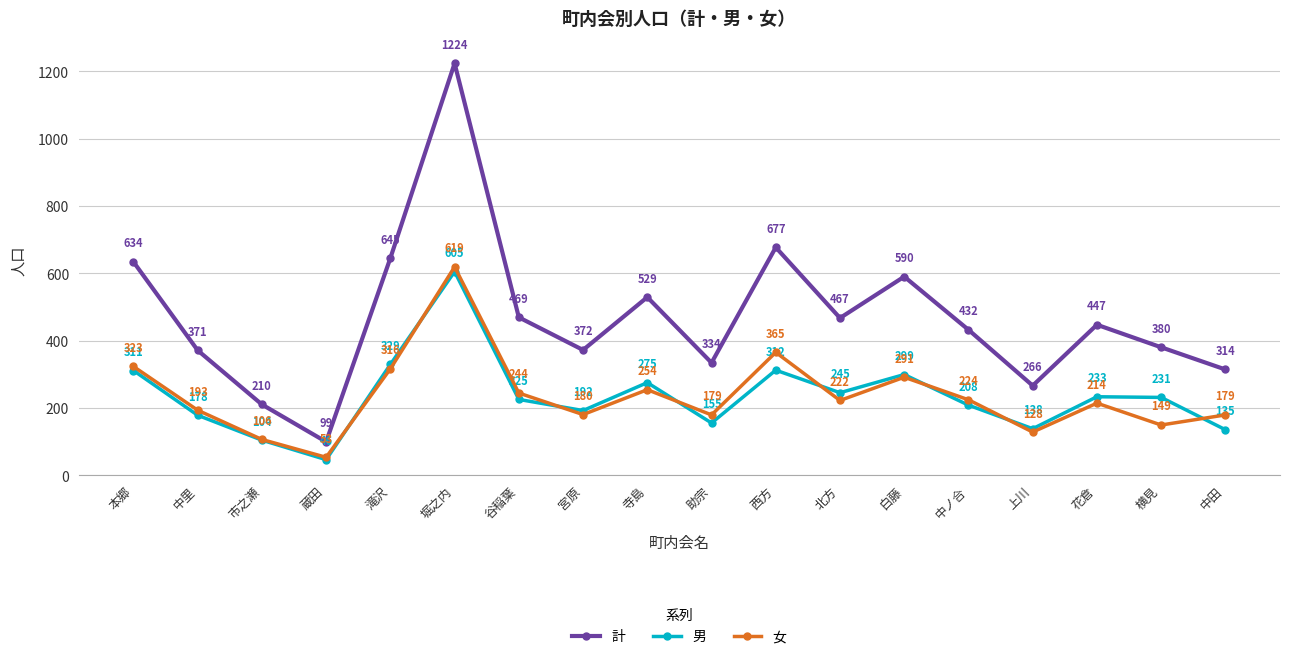

Reading left to right, extract all data points from this chart.

計: 634	371	210	99	645	1224	469	372	529	334	677	467	590	432	266	447	380	314
男: 311	178	104	46	329	605	225	192	275	155	312	245	299	208	138	233	231	135
女: 323	193	106	53	316	619	244	180	254	179	365	222	291	224	128	214	149	179